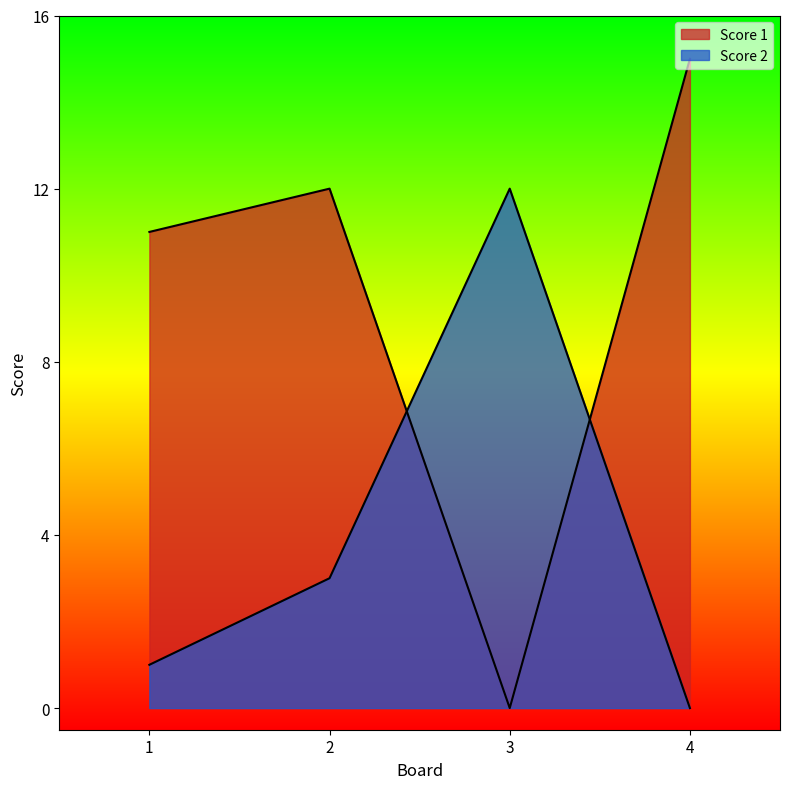

Count the number of categories in the chart.

4